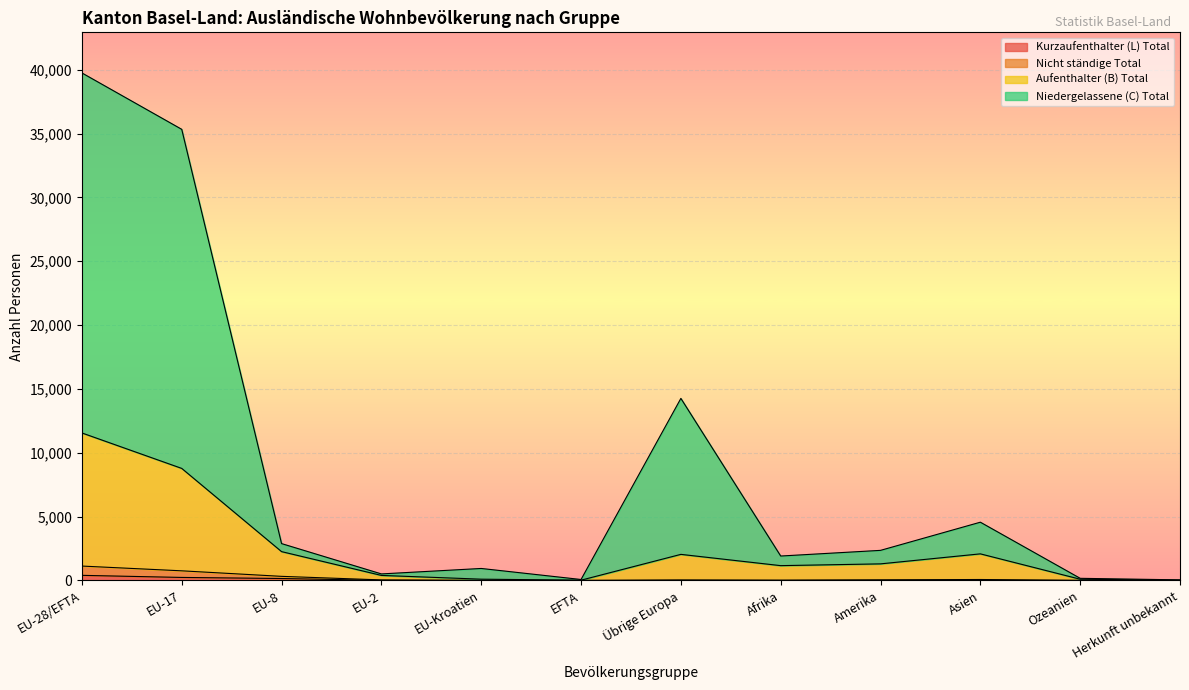

At which category is the sum across all series the highest?

EU-28/EFTA